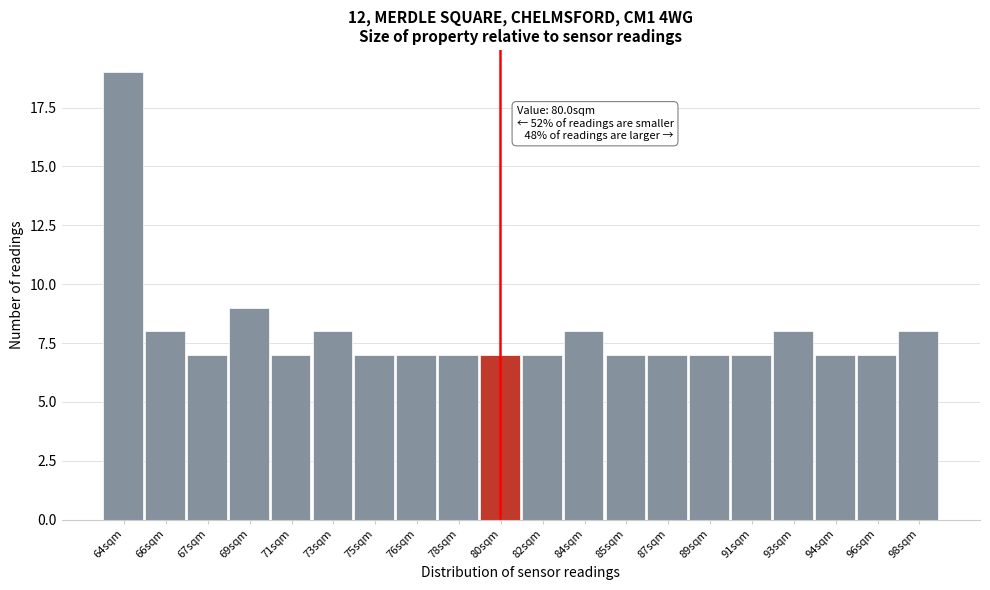

Reading left to right, list all the values displayed in this chart.

64sqm=19	66sqm=8	67sqm=7	69sqm=9	71sqm=7	73sqm=8	75sqm=7	76sqm=7	78sqm=7	80sqm=7	82sqm=7	84sqm=8	85sqm=7	87sqm=7	89sqm=7	91sqm=7	93sqm=8	94sqm=7	96sqm=7	98sqm=8